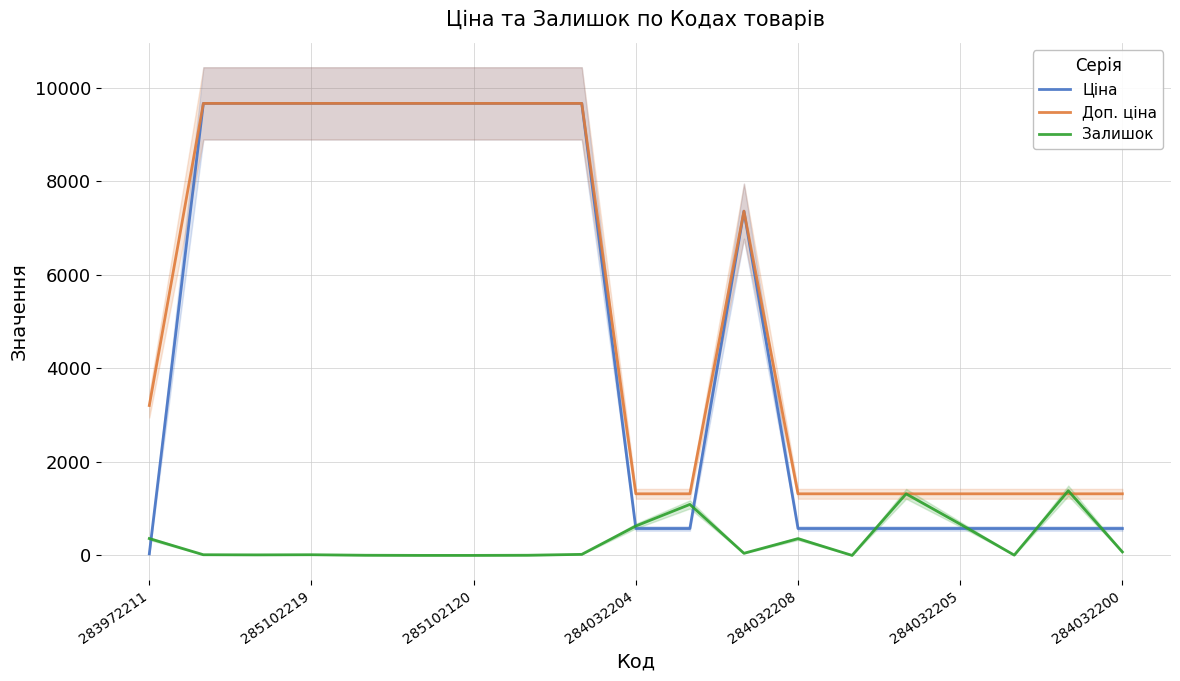

Is this an area chart (filled region under the line)?

No